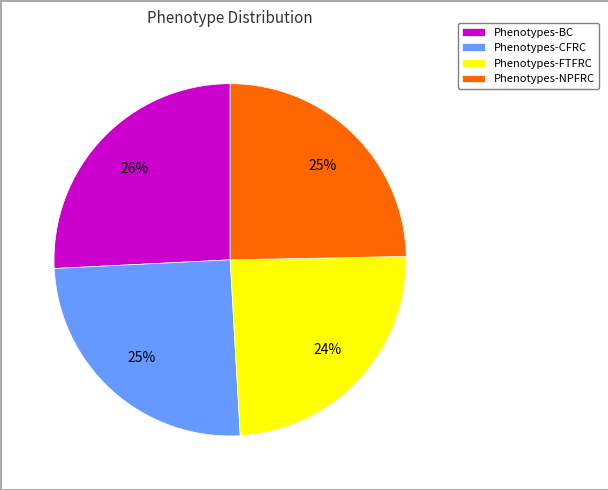

Is the sum of Phenotypes-NPFRC and Phenotypes-BC greater than half?

Yes